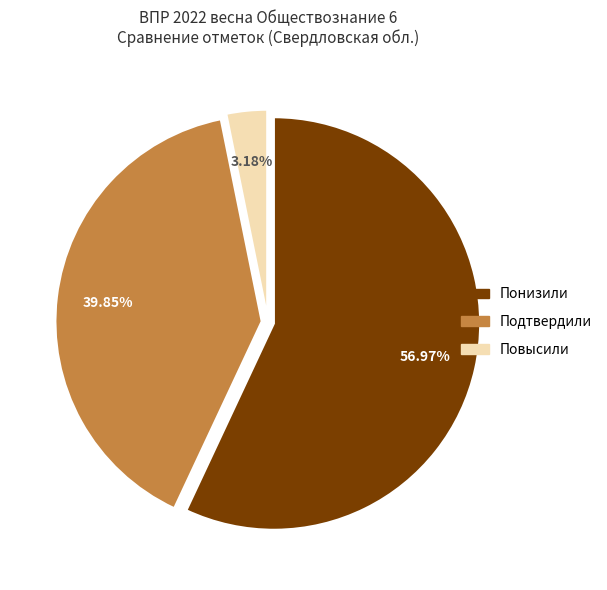

Between Понизили and Повысили, which is larger?

Понизили